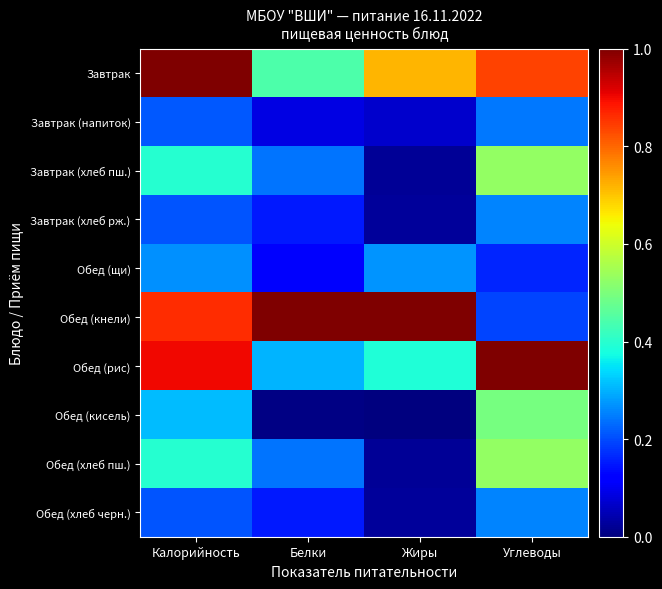

List the series in order of their peak value, lowest first.

Завтрак (напиток), Завтрак (хлеб рж.), Обед (хлеб черн.), Обед (щи), Обед (кисель), Завтрак (хлеб пш.), Обед (хлеб пш.), Завтрак, Обед (кнели), Обед (рис)